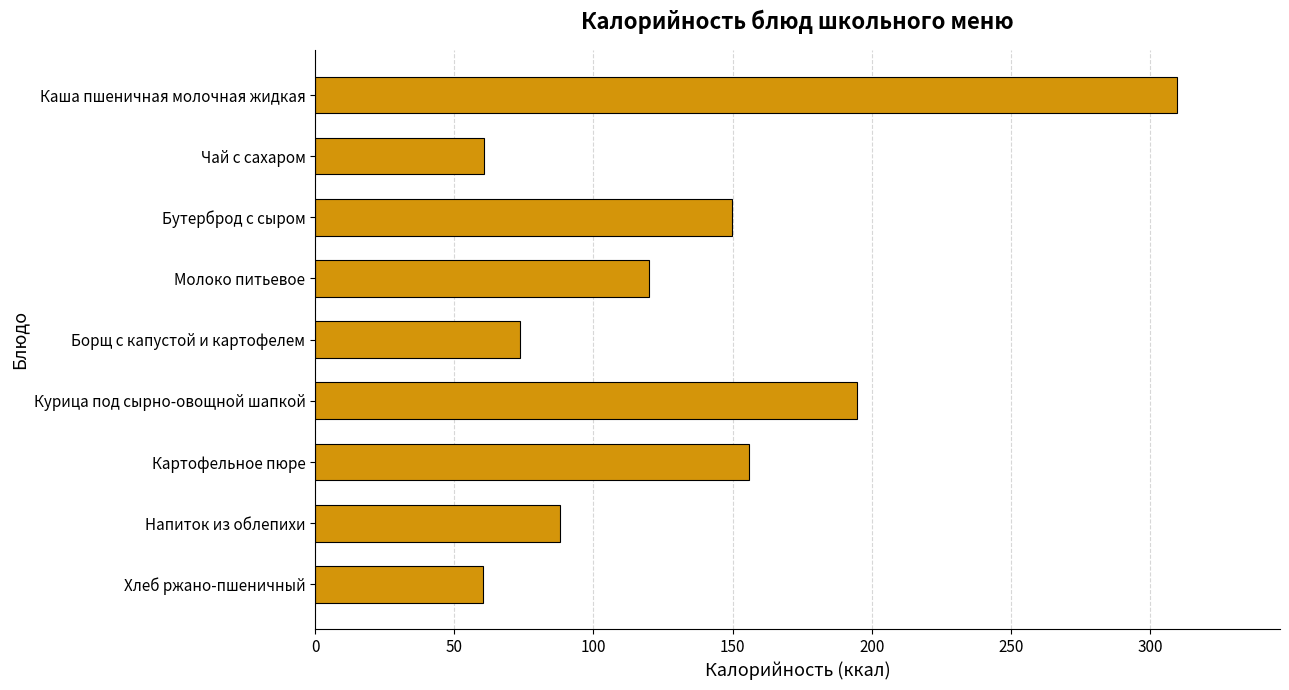

At which label is the value closest to 184?

Курица под сырно-овощной шапкой